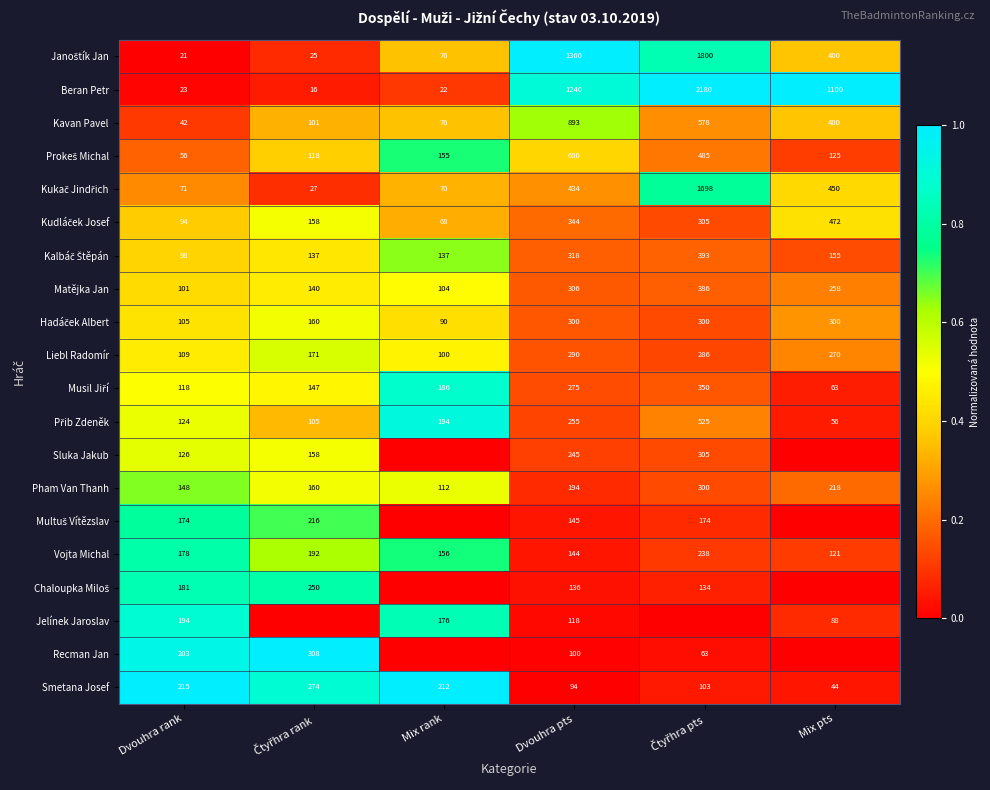

What value does the Liebl Radomír series have at Mix rank, to the nearest 5?

100